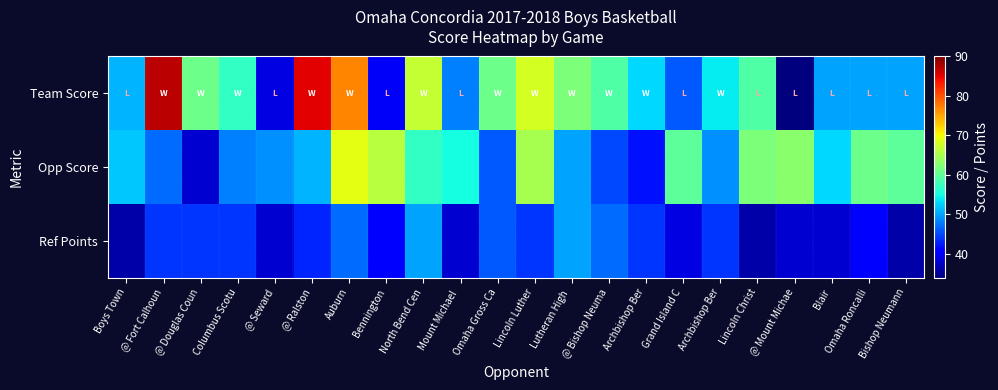

Reading left to right, extract all data points from this chart.

Team Score: Boys Town=51	@ Fort Calhoun=87	@ Douglas Coun=61	Columbus Scotu=57	@ Seward=39	@ Ralston=85	Auburn=77	Bennington=40	North Bend Cen=67	Mount Michael =48	Omaha Gross Ca=61	Lincoln Luther=68	Lutheran High =62	@ Bishop Neuma=59	Archbishop Ber=53	Grand Island C=46	Archbishop Ber=54	Lincoln Christ=59	@ Mount Michae=34	Blair=50	Omaha Roncalli=50	Bishop Neumann=50
Opp Score: Boys Town=52	@ Fort Calhoun=47	@ Douglas Coun=38	Columbus Scotu=48	@ Seward=49	@ Ralston=51	Auburn=69	Bennington=66	North Bend Cen=57	Mount Michael =55	Omaha Gross Ca=46	Lincoln Luther=65	Lutheran High =50	@ Bishop Neuma=45	Archbishop Ber=42	Grand Island C=60	Archbishop Ber=49	Lincoln Christ=62	@ Mount Michae=63	Blair=53	Omaha Roncalli=61	Bishop Neumann=60
Ref Points: Boys Town=36	@ Fort Calhoun=44	@ Douglas Coun=44	Columbus Scotu=44	@ Seward=38	@ Ralston=43	Auburn=47	Bennington=41	North Bend Cen=50	Mount Michael =38	Omaha Gross Ca=46	Lincoln Luther=44	Lutheran High =50	@ Bishop Neuma=47	Archbishop Ber=44	Grand Island C=39	Archbishop Ber=44	Lincoln Christ=36	@ Mount Michae=38	Blair=38	Omaha Roncalli=41	Bishop Neumann=36